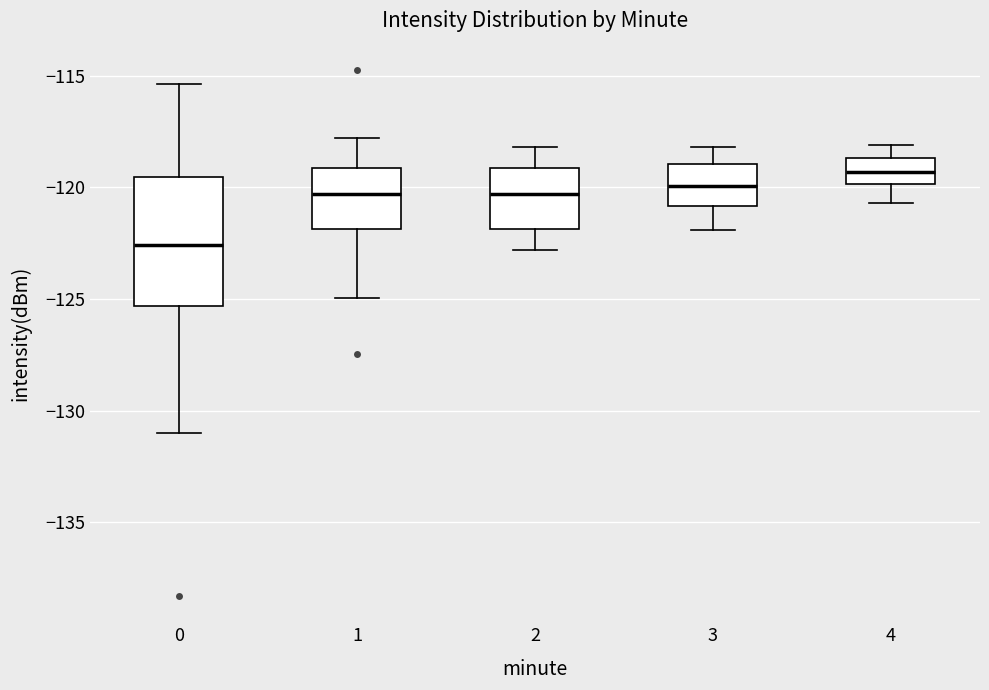

Reading left to right, transcribe this box plot: for each box, give where its median line is, the range the box spans, and where its two whiskers end, as read against the y-axis. The values are not printed on the chart, so give them approximately, as read against the axis.

0: median -122.5, box -125.5 to -119.5, whiskers -131.0 to -115.5
1: median -120.5, box -122.0 to -119.0, whiskers -125.0 to -118.0
2: median -120.5, box -122.0 to -119.0, whiskers -123.0 to -118.0
3: median -120.0, box -121.0 to -119.0, whiskers -122.0 to -118.0
4: median -119.5, box -120.0 to -118.5, whiskers -120.5 to -118.0